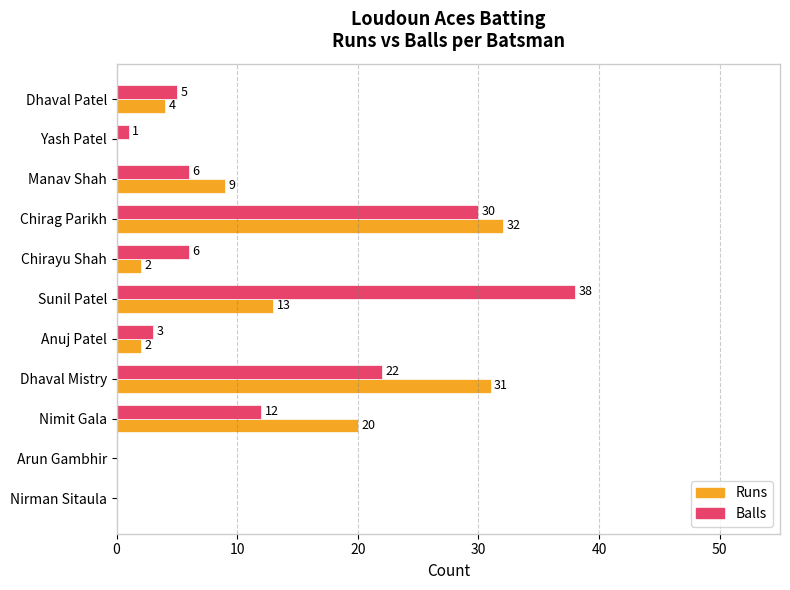

What is the approximate value of Balls at Dhaval Mistry?

22